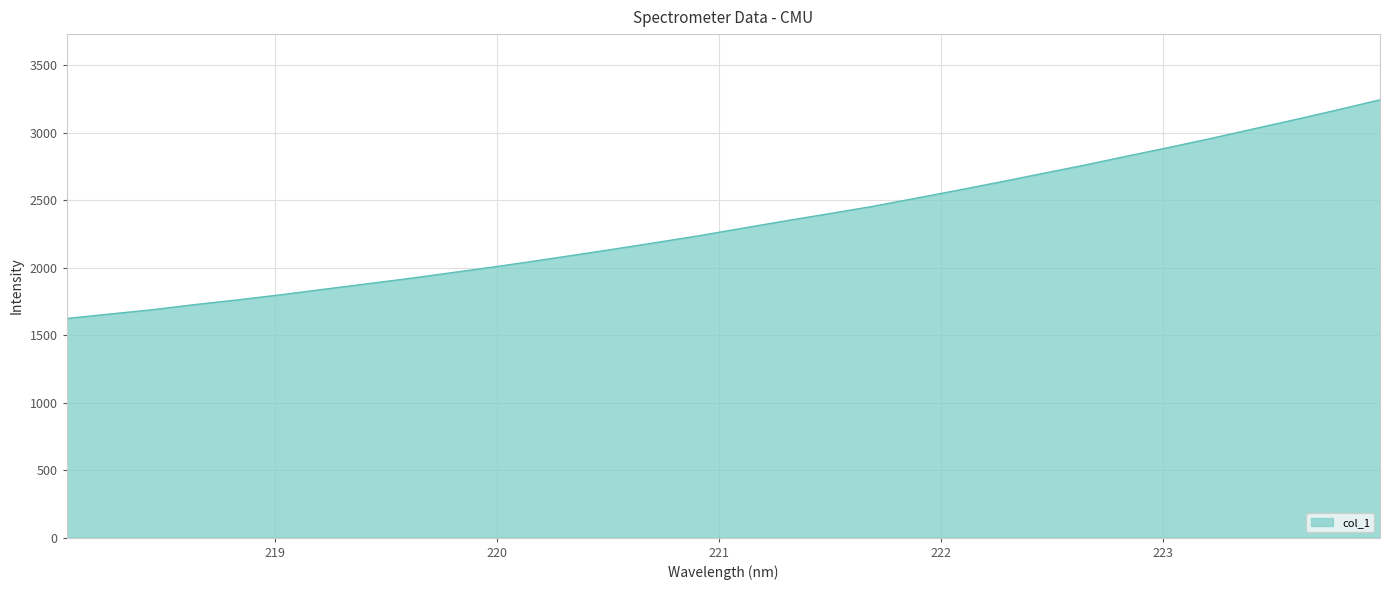

True or false: the data has more than 1 interior local peaks.

False